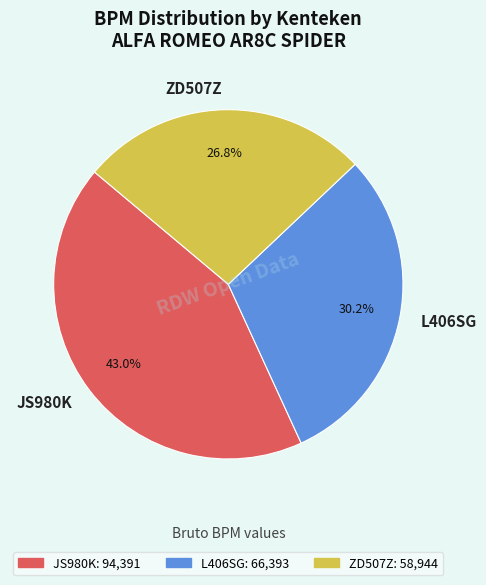

Which has a higher value, ZD507Z or L406SG?

L406SG